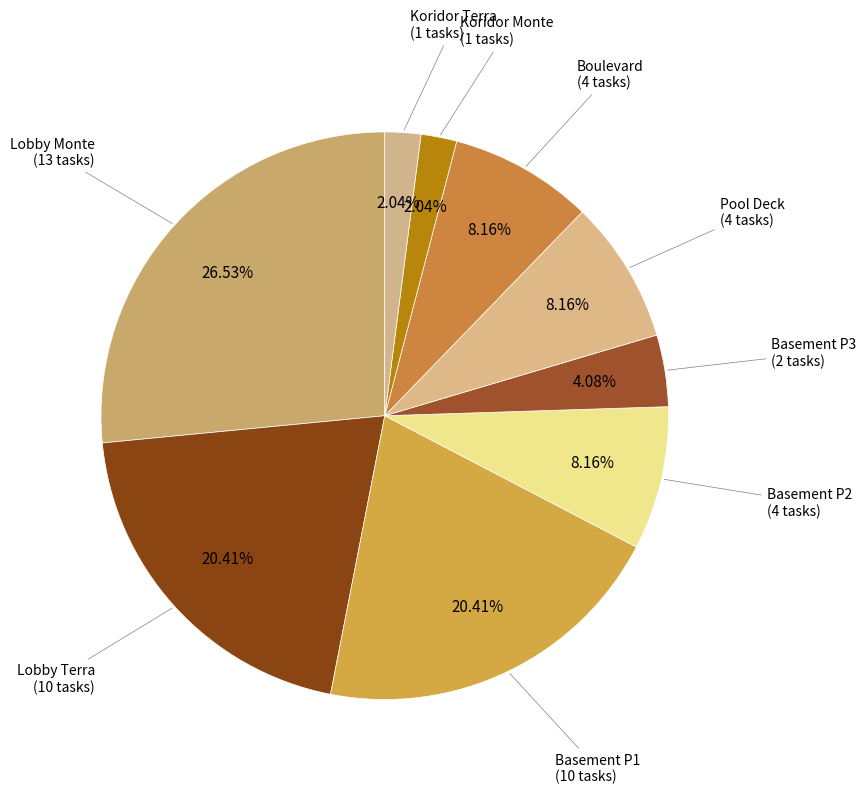

How many slices are in this pie chart?

9